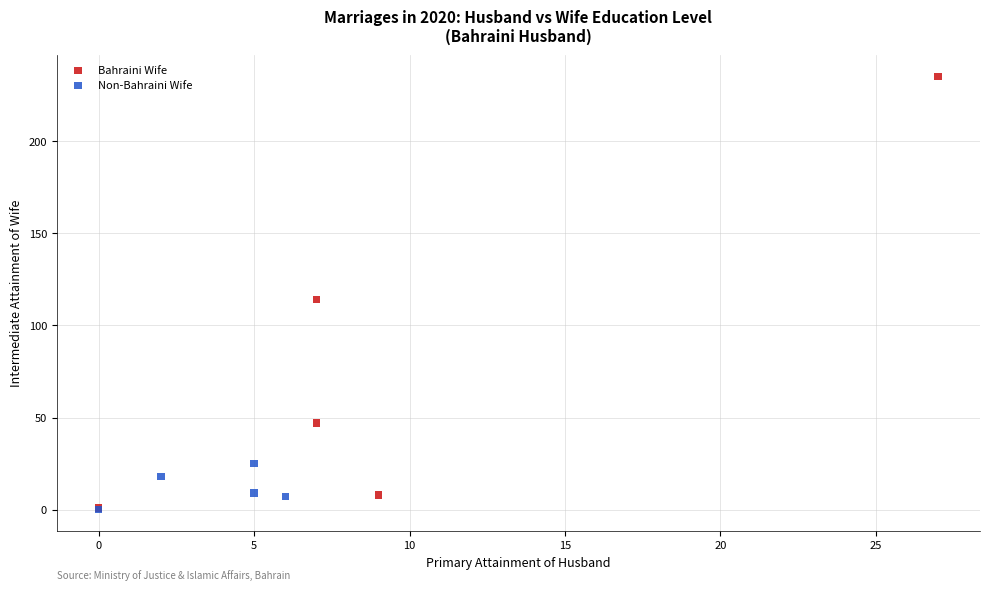

Which series has the largest Y range (max minus min)?

Bahraini Wife